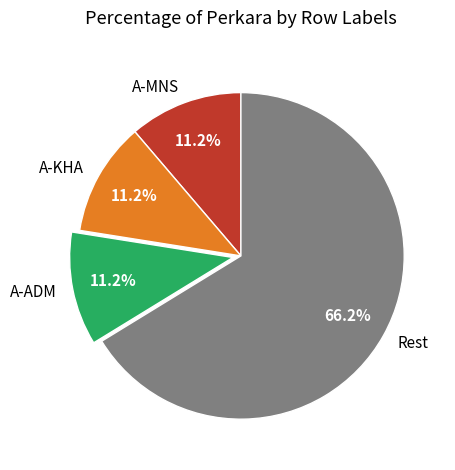

Is there any slice that represents more than half of the pie?

Yes